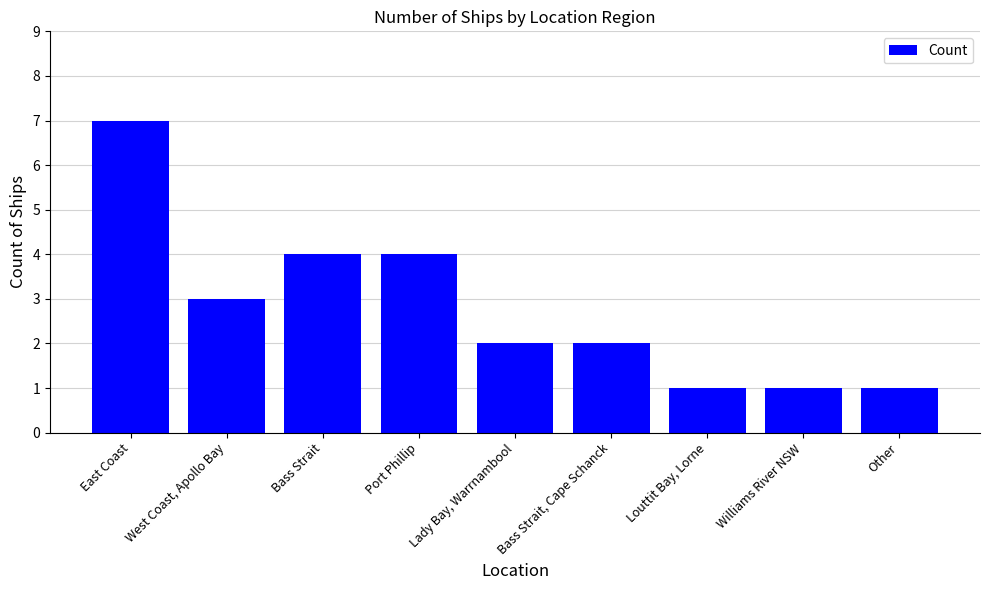

What is the label of the 4th bar from the right?

Bass Strait, Cape Schanck